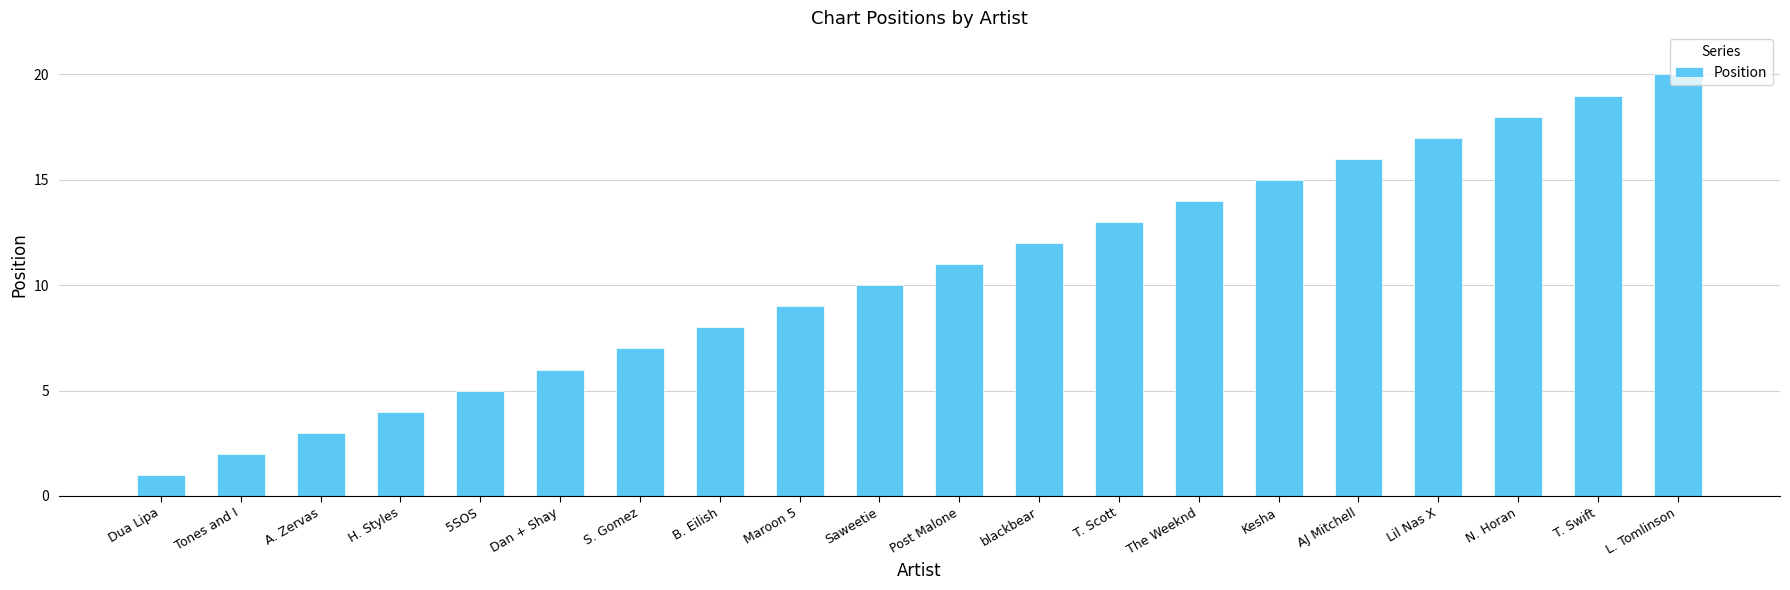

Which has a higher value, blackbear or N. Horan?

N. Horan